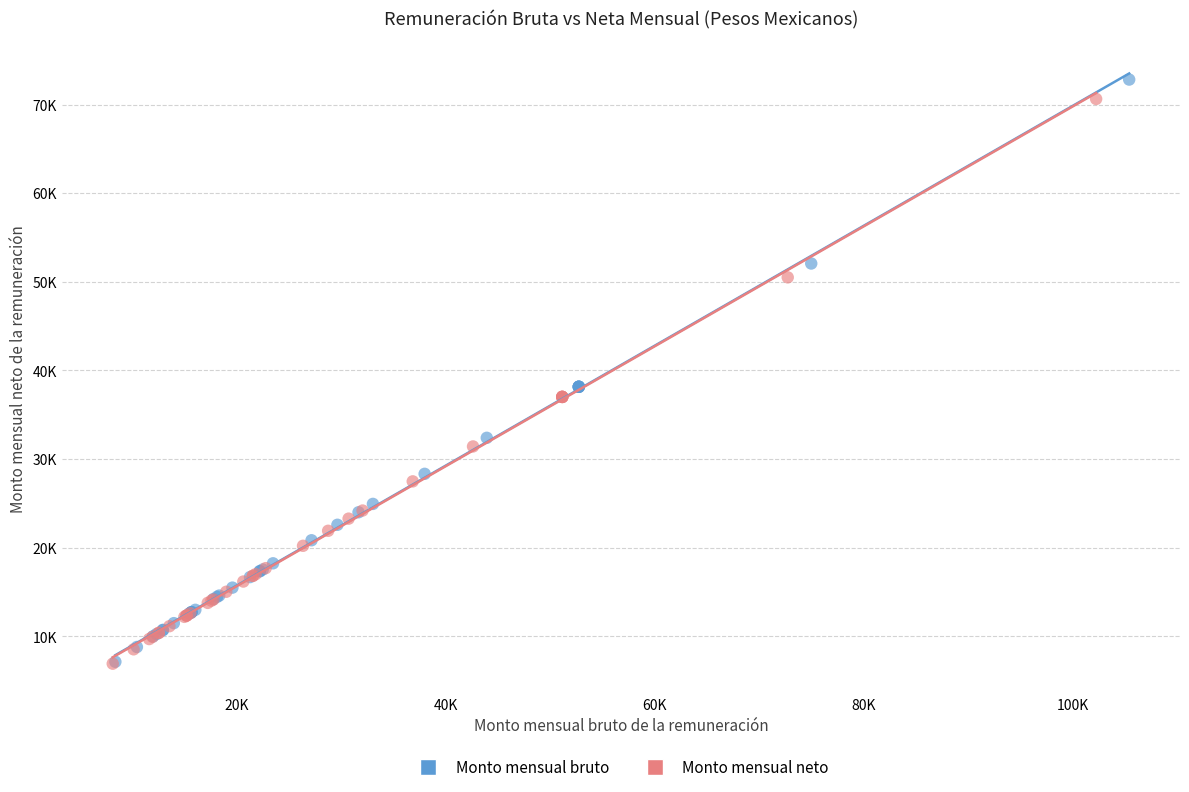

What are all the series names shown in the legend?

Monto mensual bruto, Monto mensual neto